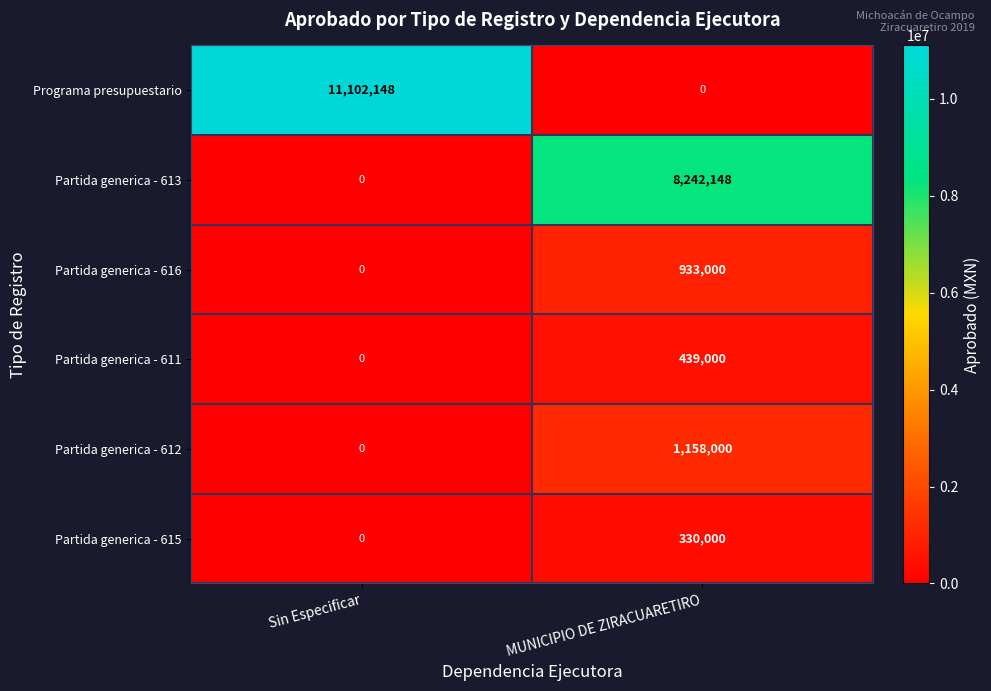

Reading left to right, extract all data points from this chart.

Programa presupuestario: 11102148	0
Partida generica - 613: 0	8242148
Partida generica - 616: 0	933000
Partida generica - 611: 0	439000
Partida generica - 612: 0	1158000
Partida generica - 615: 0	330000